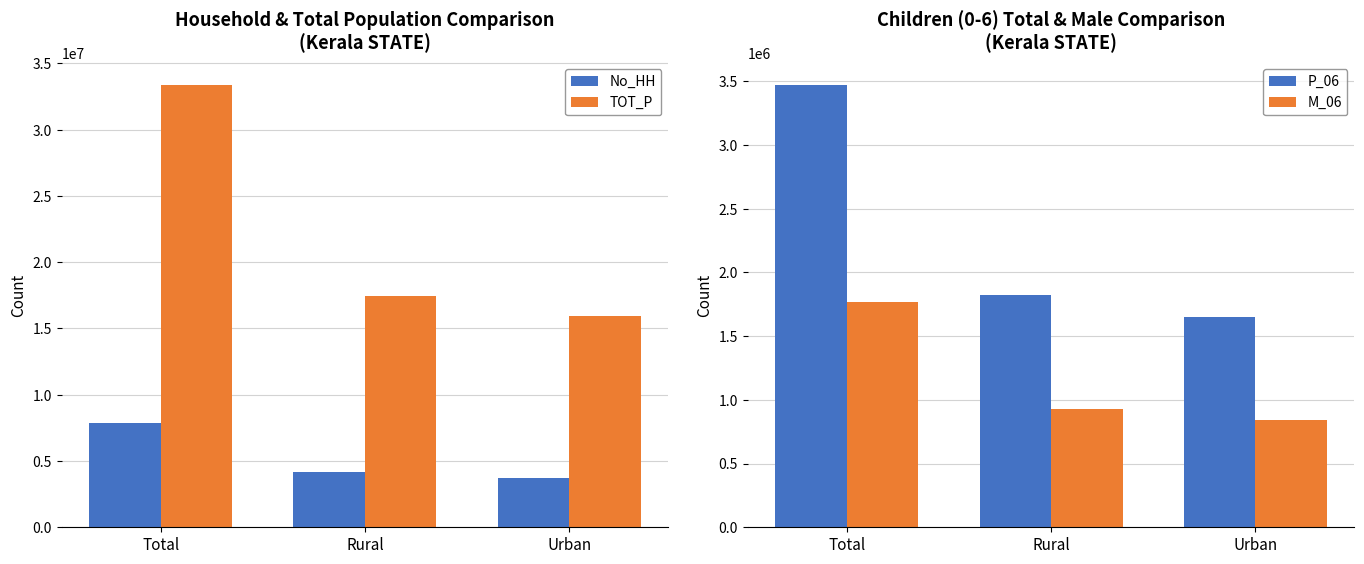

Between Urban and Total, which is larger?

Total